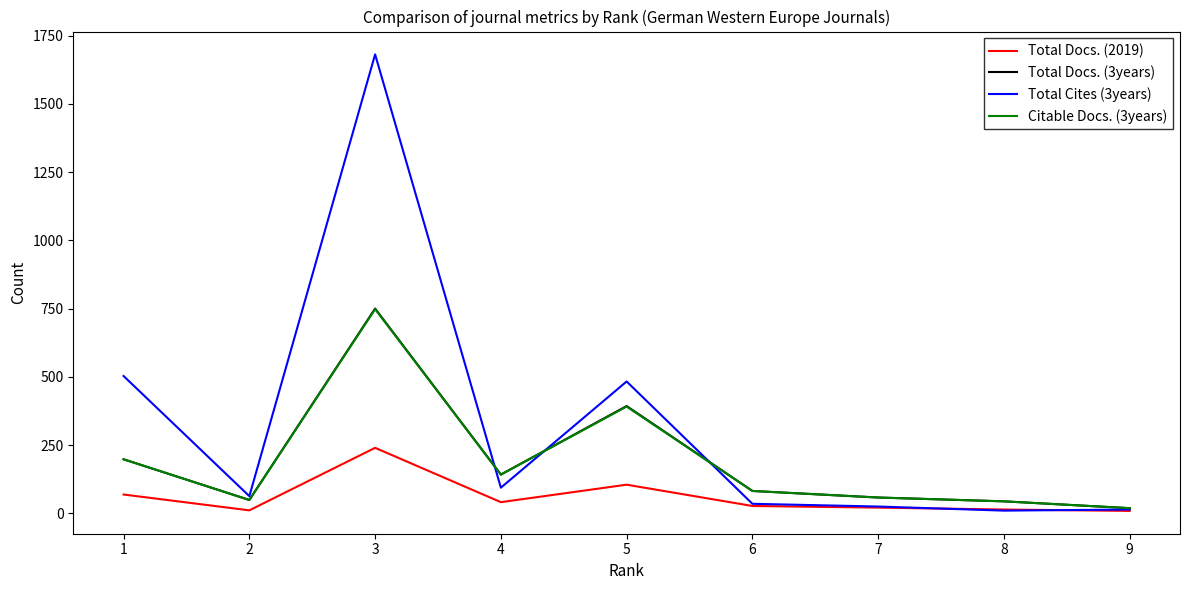

Where is the first local maximum for Total Docs. (2019)?

3